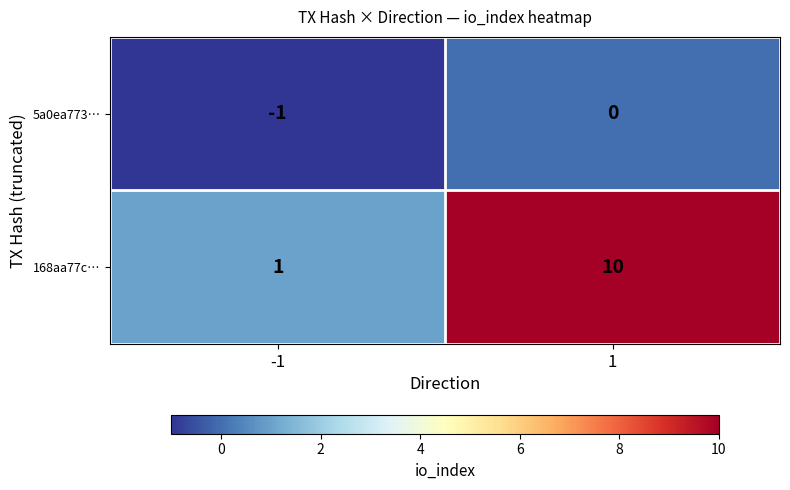

Reading left to right, list all the values displayed in this chart.

5a0ea773…: -1	0
168aa77c…: 1	10